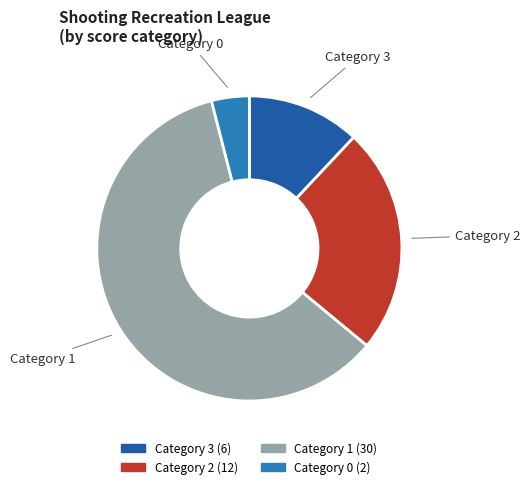

Does any single category account for the majority?

Yes